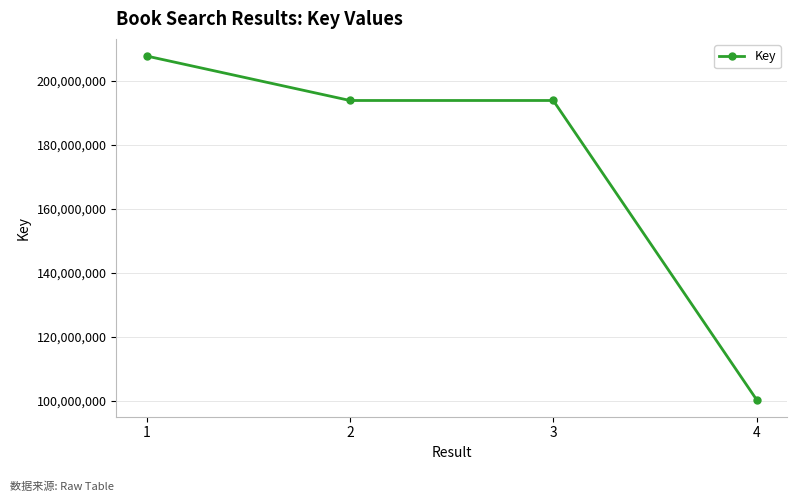

True or false: the data shows 281286700 at 1.

False